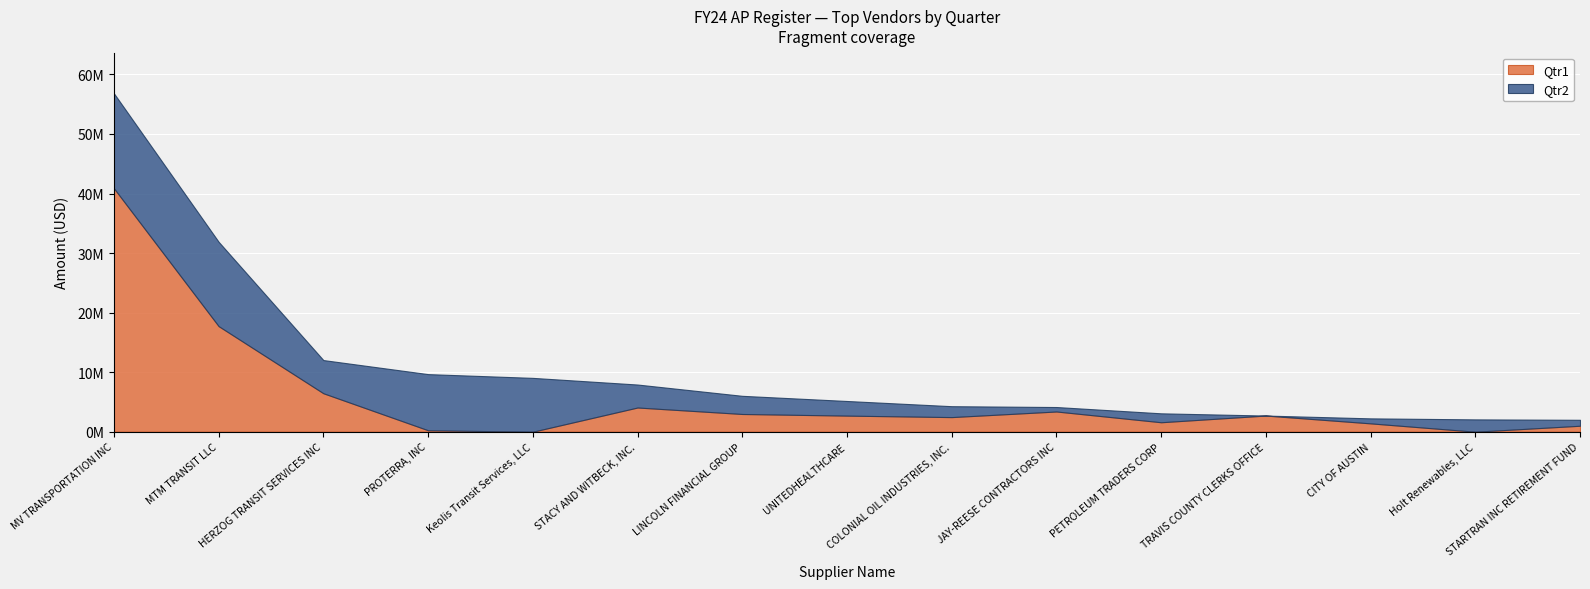

What is the maximum value for Qtr2?

15945229.1